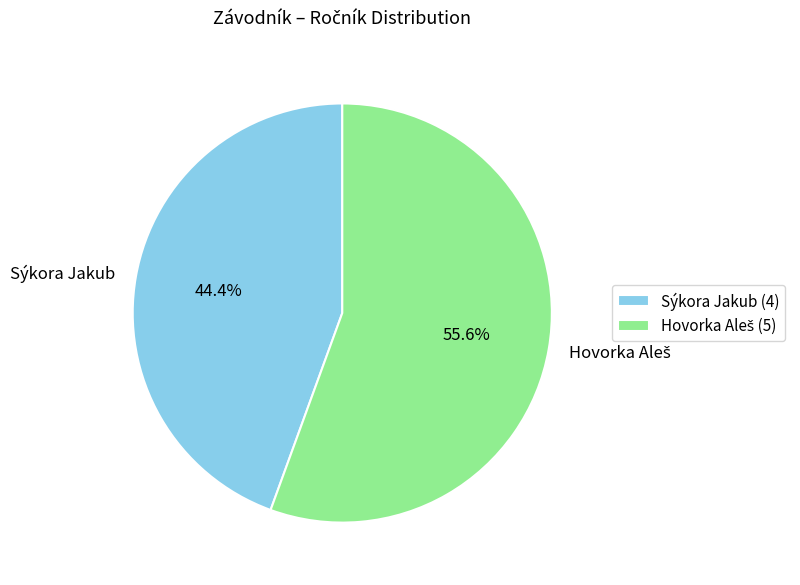

What is the smallest slice in the pie chart?

Sýkora Jakub